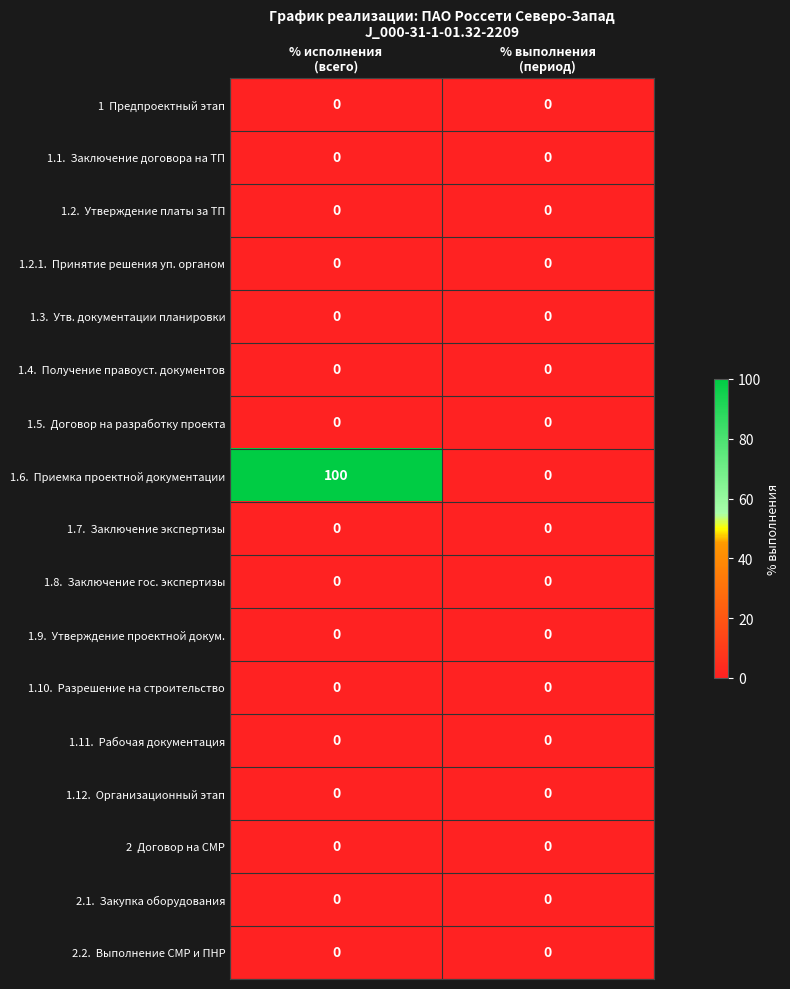

How many distinct data groups are displayed?

17